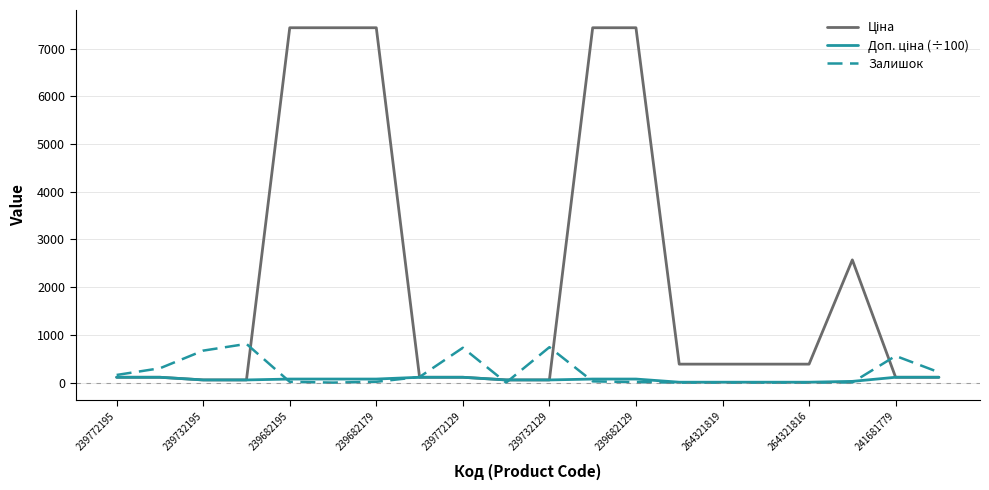

What is the maximum value shown in the chart?

7436.2